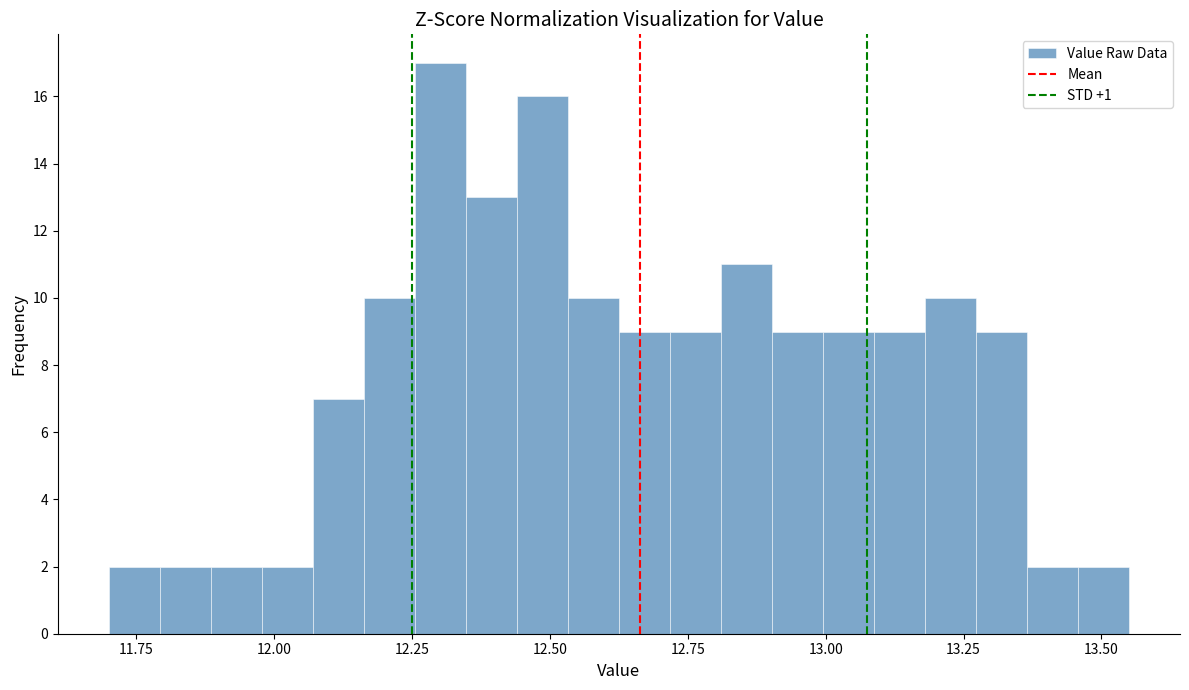

Read against the x-axis, roughly where is the centre of the tallest bar?

12.30